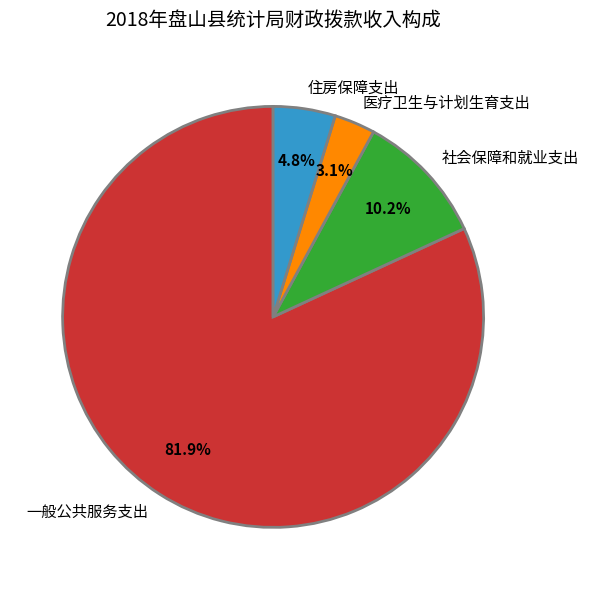

Is there a majority slice in this chart?

Yes